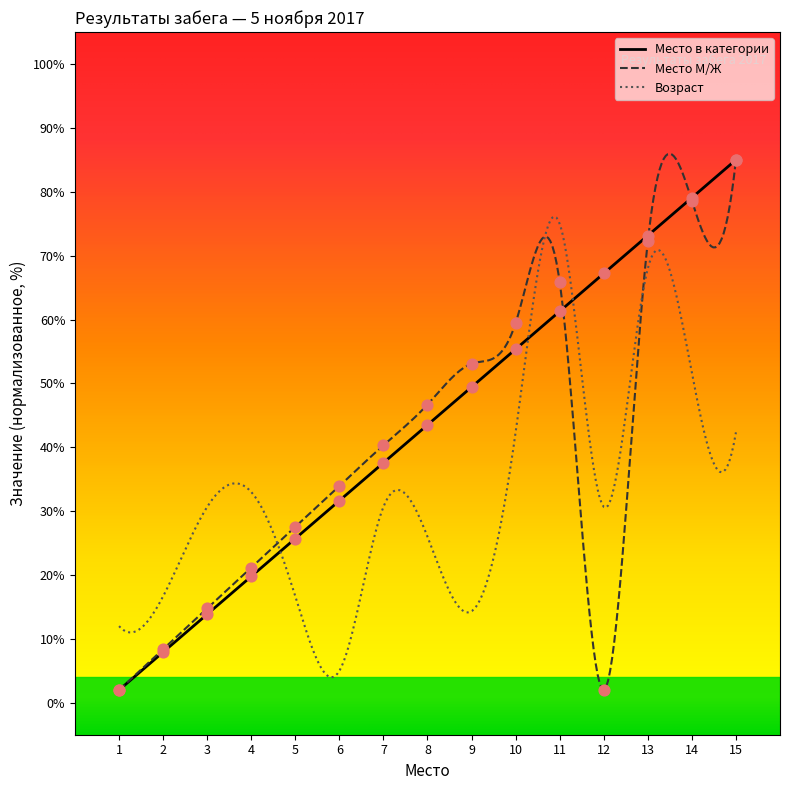

Which series reaches the minimum Y coordinate?

Место в категории